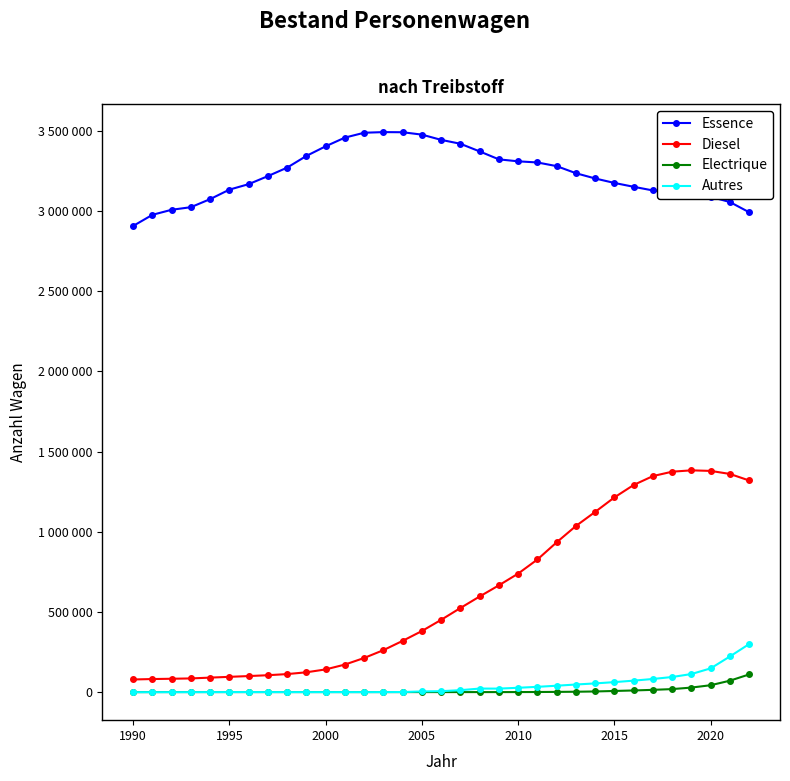

True or false: Diesel has more than 2 interior local peaks.

False